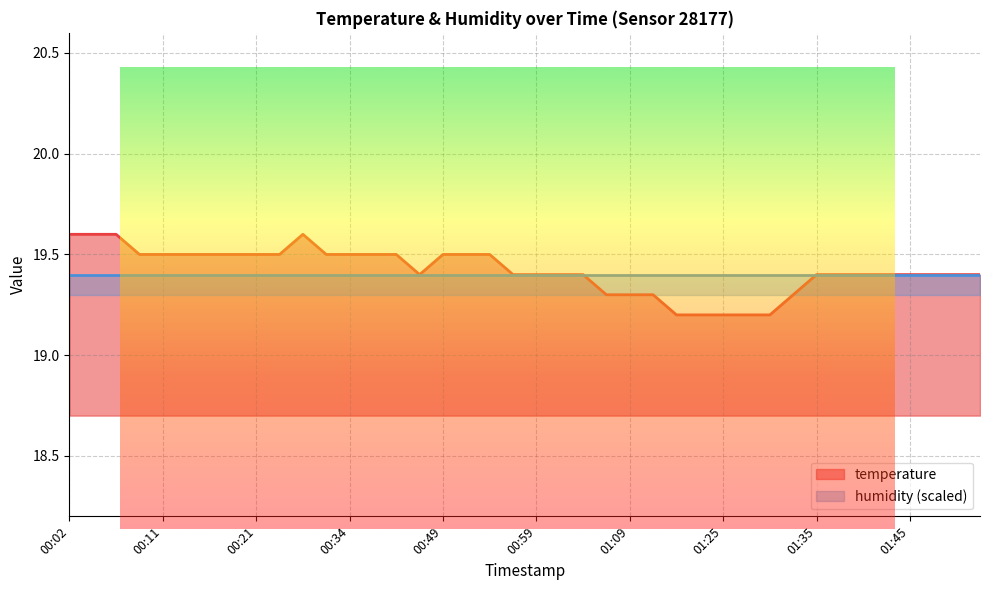

At which label is the value closest to 19?

01:14